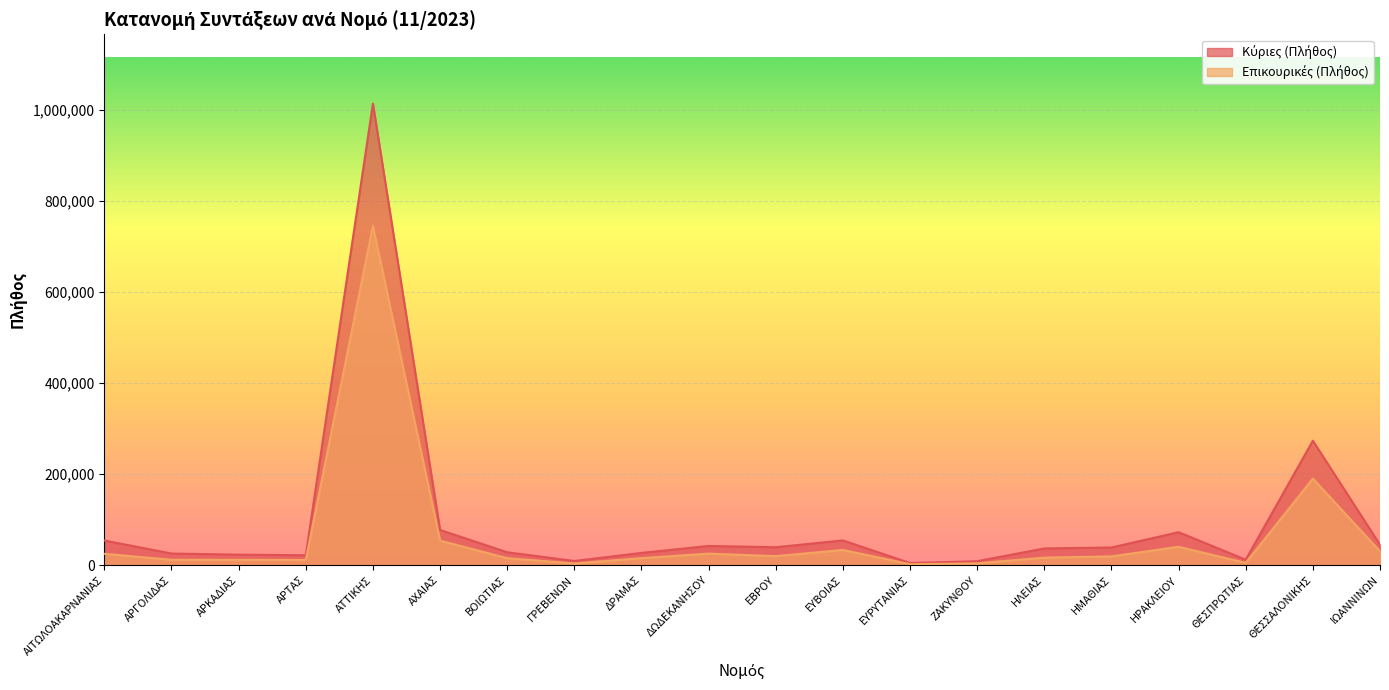

Reading left to right, list all the values displayed in this chart.

Κύριες (Πλήθος): ΑΙΤΩΛΟΑΚΑΡΝΑΝΙΑΣ=54098	ΑΡΓΟΛΙΔΑΣ=25518	ΑΡΚΑΔΙΑΣ=23045	ΑΡΤΑΣ=21769	ΑΤΤΙΚΗΣ=1014009	ΑΧΑΙΑΣ=77293	ΒΟΙΩΤΙΑΣ=28245	ΓΡΕΒΕΝΩΝ=9112	ΔΡΑΜΑΣ=26827	ΔΩΔΕΚΑΝΗΣΟΥ=42131	ΕΒΡΟΥ=39329	ΕΥΒΟΙΑΣ=54295	ΕΥΡΥΤΑΝΙΑΣ=4603	ΖΑΚΥΝΘΟΥ=8625	ΗΛΕΙΑΣ=36671	ΗΜΑΘΙΑΣ=38727	ΗΡΑΚΛΕΙΟΥ=72347	ΘΕΣΠΡΩΤΙΑΣ=11968	ΘΕΣΣΑΛΟΝΙΚΗΣ=273297	ΙΩΑΝΝΙΝΩΝ=44751
Επικουρικές (Πλήθος): ΑΙΤΩΛΟΑΚΑΡΝΑΝΙΑΣ=24958	ΑΡΓΟΛΙΔΑΣ=11704	ΑΡΚΑΔΙΑΣ=11598	ΑΡΤΑΣ=11374	ΑΤΤΙΚΗΣ=745437	ΑΧΑΙΑΣ=53808	ΒΟΙΩΤΙΑΣ=15304	ΓΡΕΒΕΝΩΝ=3715	ΔΡΑΜΑΣ=15324	ΔΩΔΕΚΑΝΗΣΟΥ=25314	ΕΒΡΟΥ=19753	ΕΥΒΟΙΑΣ=33341	ΕΥΡΥΤΑΝΙΑΣ=2063	ΖΑΚΥΝΘΟΥ=3970	ΗΛΕΙΑΣ=16477	ΗΜΑΘΙΑΣ=19206	ΗΡΑΚΛΕΙΟΥ=40270	ΘΕΣΠΡΩΤΙΑΣ=5032	ΘΕΣΣΑΛΟΝΙΚΗΣ=190098	ΙΩΑΝΝΙΝΩΝ=30440